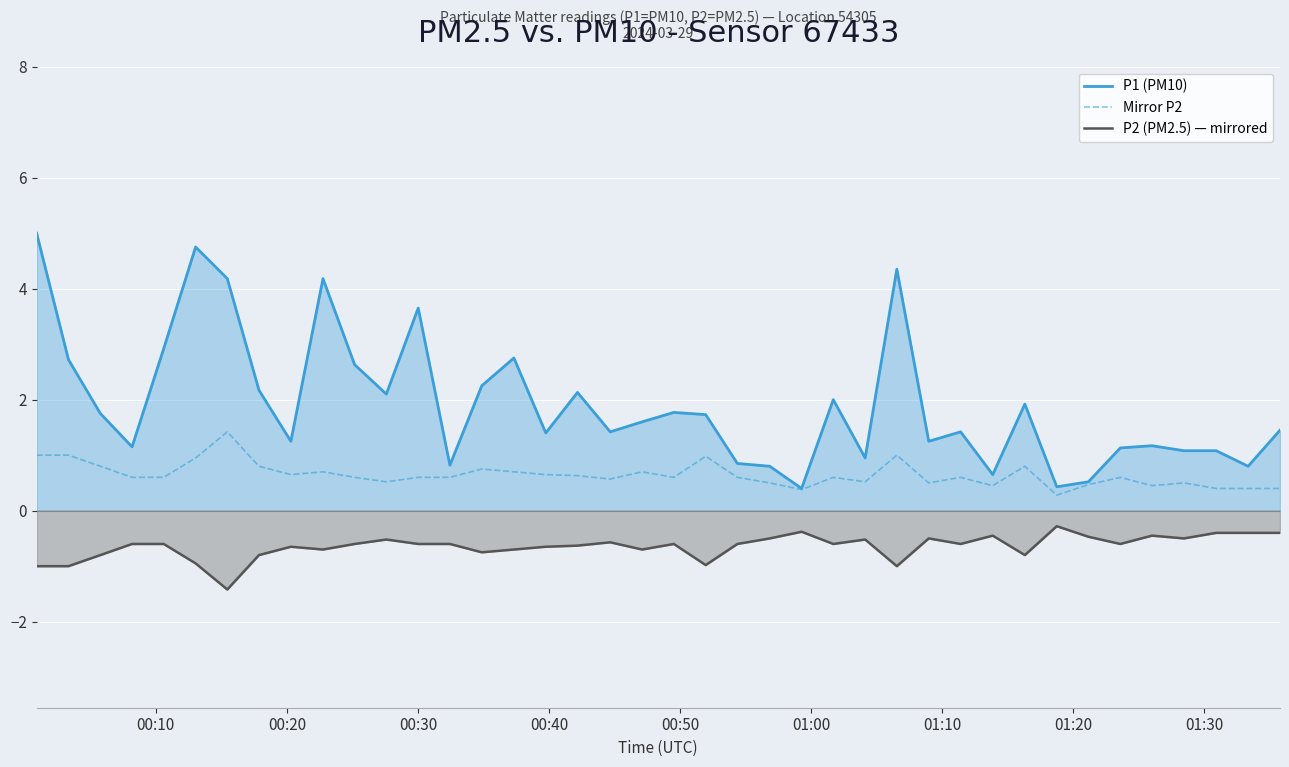

Reading right to left, list all the values displayed in this chart.

P1 (PM10): 1.4	0.8	1.1	1.1	1.2	1.1	0.5	0.4	1.9	0.7	1.4	1.2	4.3	0.9	2.0	0.4	0.8	0.8	1.7	1.8	1.6	1.4	2.1	1.4	2.8	2.2	0.8	3.6	2.1	2.6	4.2	1.2	2.2	4.2	4.8	2.9	1.1	1.8	2.7	5.0
Mirror P2: 0.4	0.4	0.4	0.5	0.5	0.6	0.5	0.3	0.8	0.5	0.6	0.5	1.0	0.5	0.6	0.4	0.5	0.6	1.0	0.6	0.7	0.6	0.6	0.7	0.7	0.8	0.6	0.6	0.5	0.6	0.7	0.7	0.8	1.4	0.9	0.6	0.6	0.8	1.0	1.0
P2 (PM2.5) — mirrored: -0.4	-0.4	-0.4	-0.5	-0.5	-0.6	-0.5	-0.3	-0.8	-0.5	-0.6	-0.5	-1.0	-0.5	-0.6	-0.4	-0.5	-0.6	-1.0	-0.6	-0.7	-0.6	-0.6	-0.7	-0.7	-0.8	-0.6	-0.6	-0.5	-0.6	-0.7	-0.7	-0.8	-1.4	-0.9	-0.6	-0.6	-0.8	-1.0	-1.0